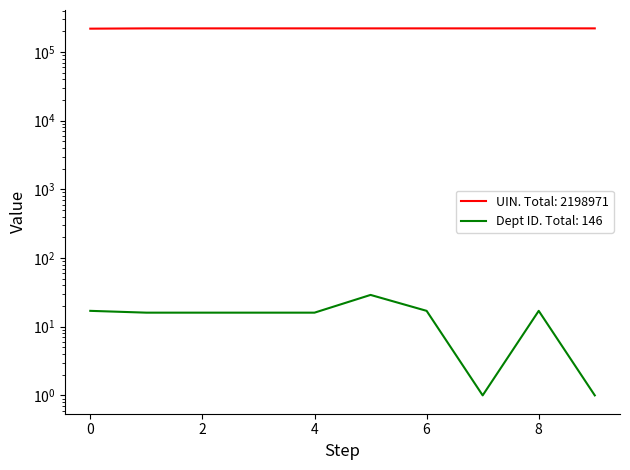

True or false: Answering Dept ID and UIN cross at least once.

False